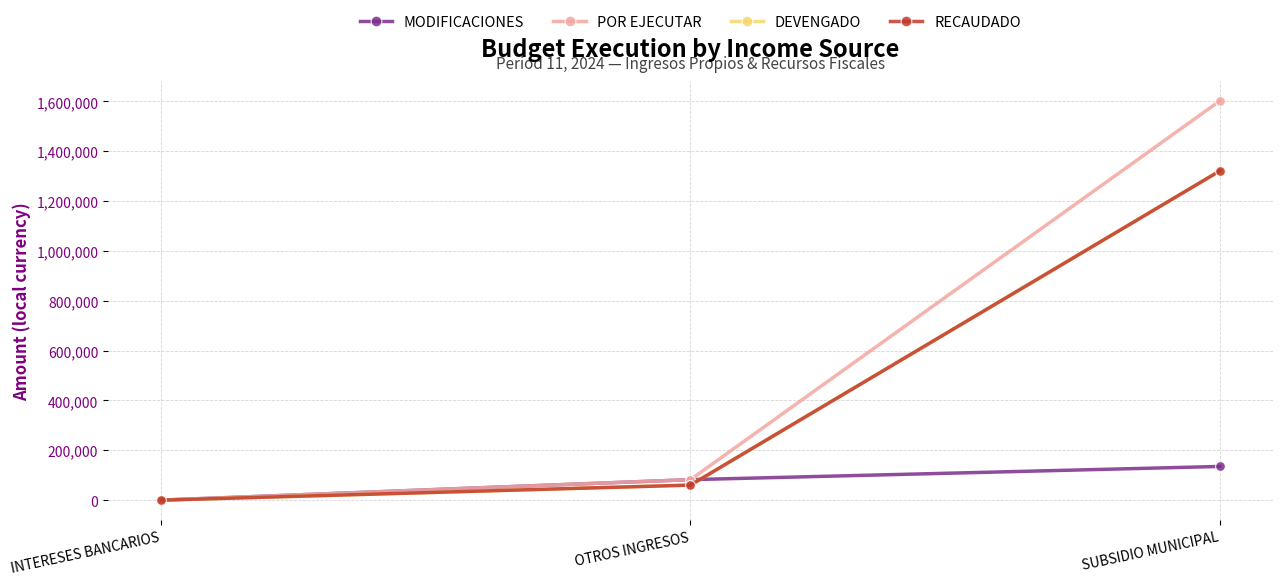

The DEVENGADO series shows 60540.0 at OTROS INGRESOS. True or false?

True